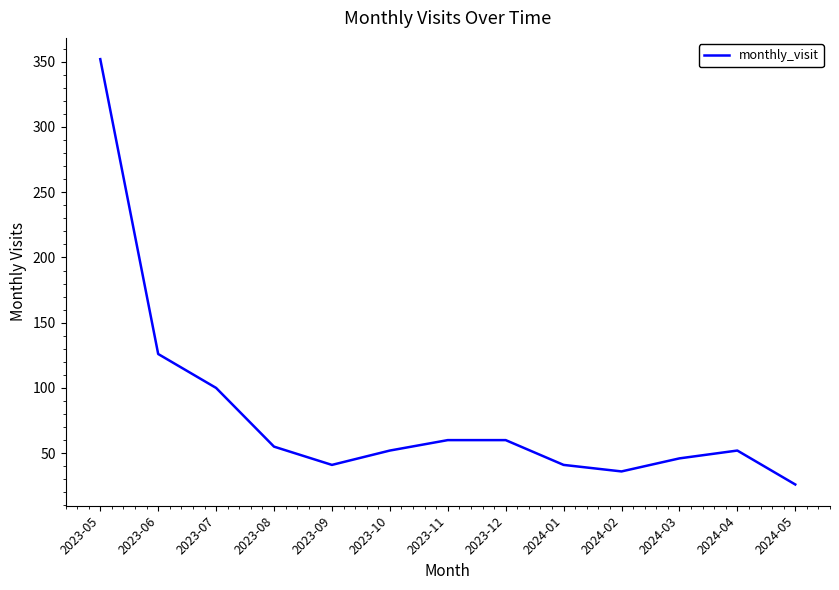

What position from the left is 2024-03?

11